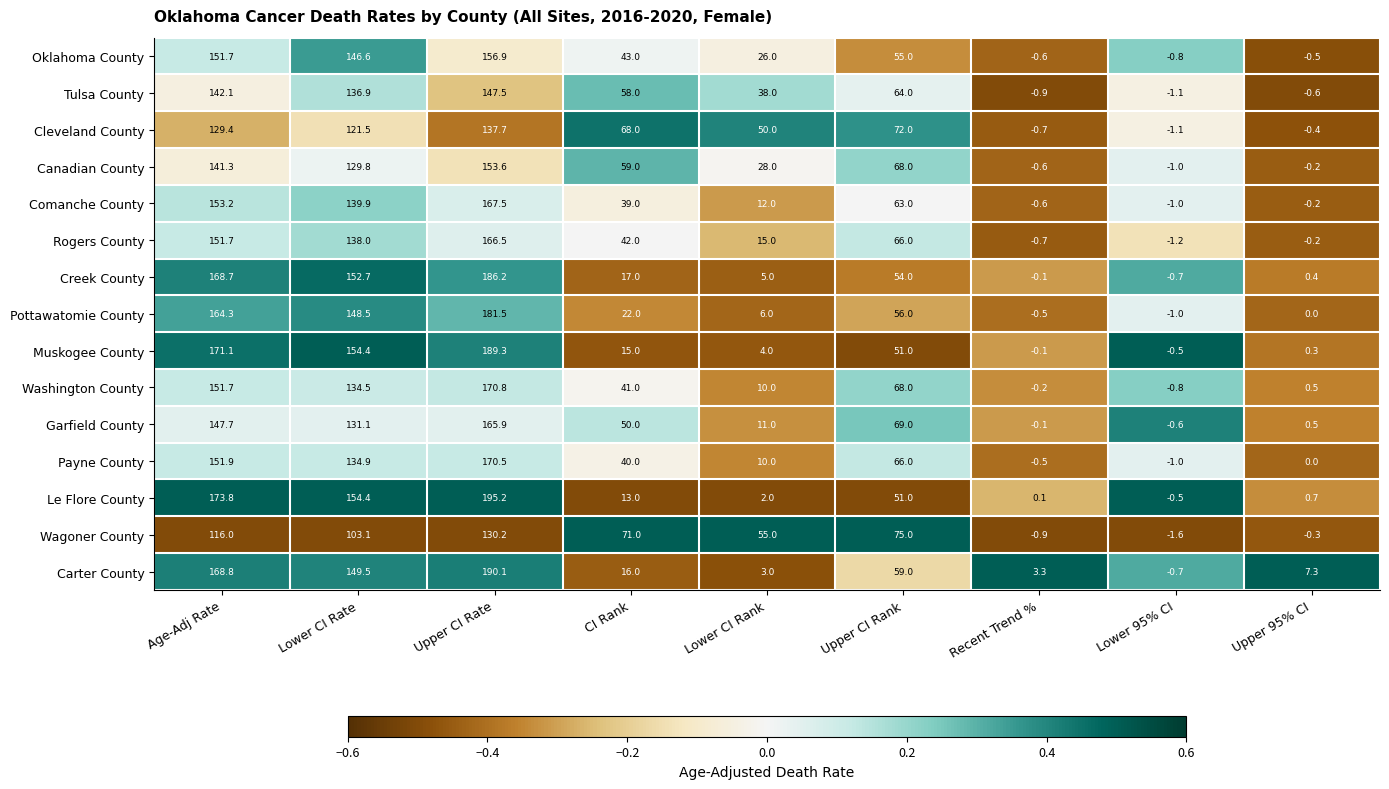

Between Upper CI Rate and Recent Trend %, which series saw the biggest shift?

Le Flore County